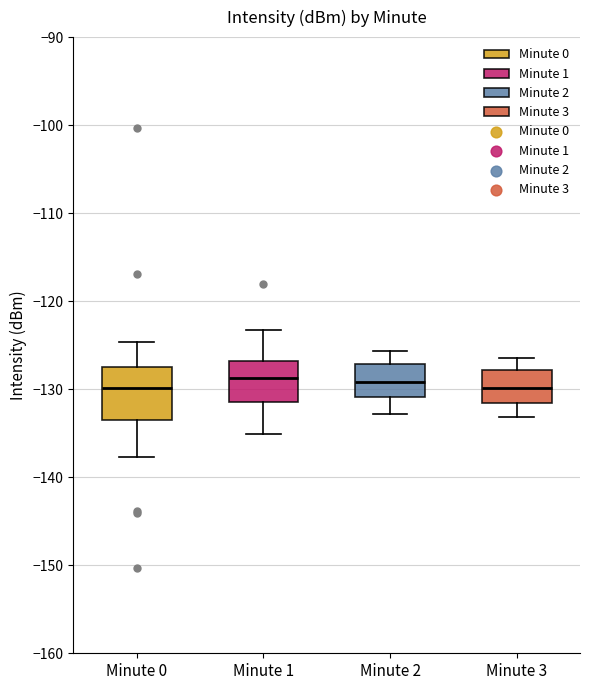

Which box is the tallest, from its lower edge to its upper edge?

Minute 0